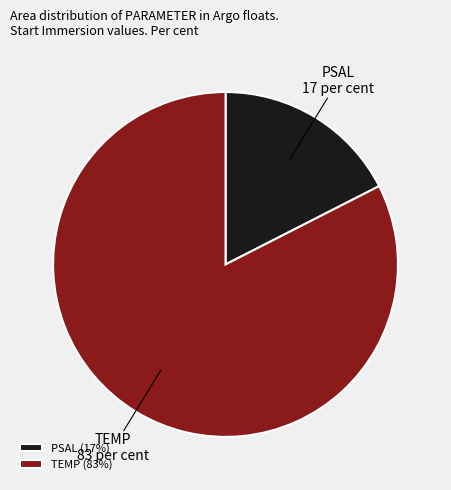

Which has a higher value, PSAL or TEMP?

TEMP